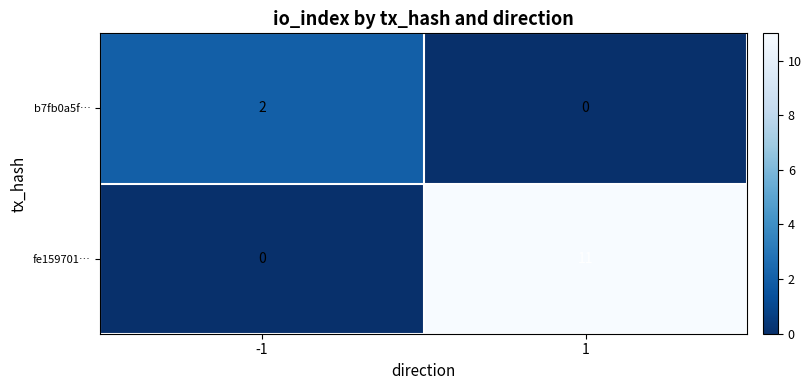

What is the greatest value displayed?

11